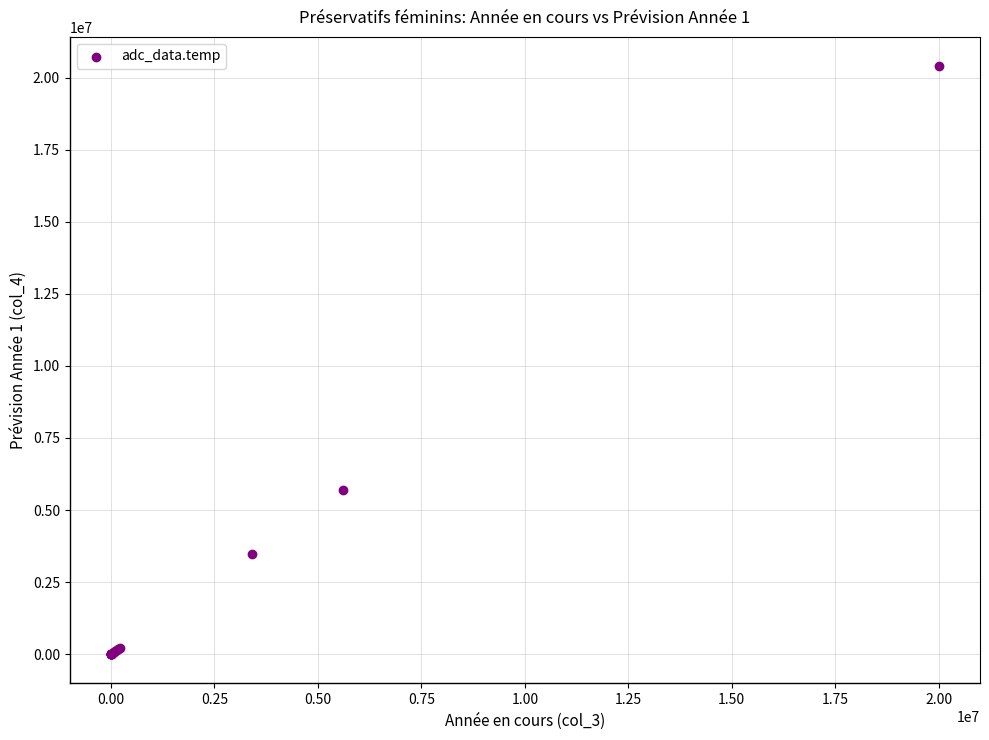

What Y value in the scatter plot is closest to 10200215?

5712000.0